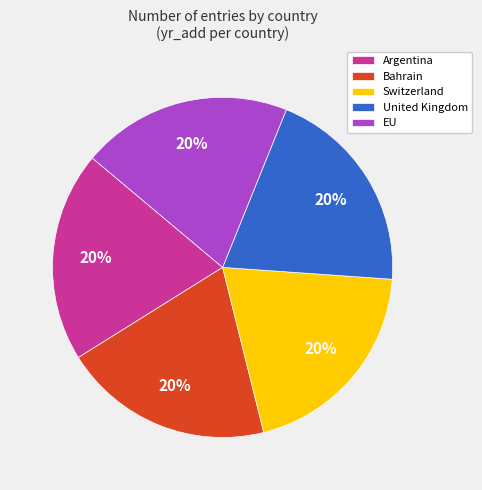

To the nearest percent, what percentage of the pie is Switzerland?

20%